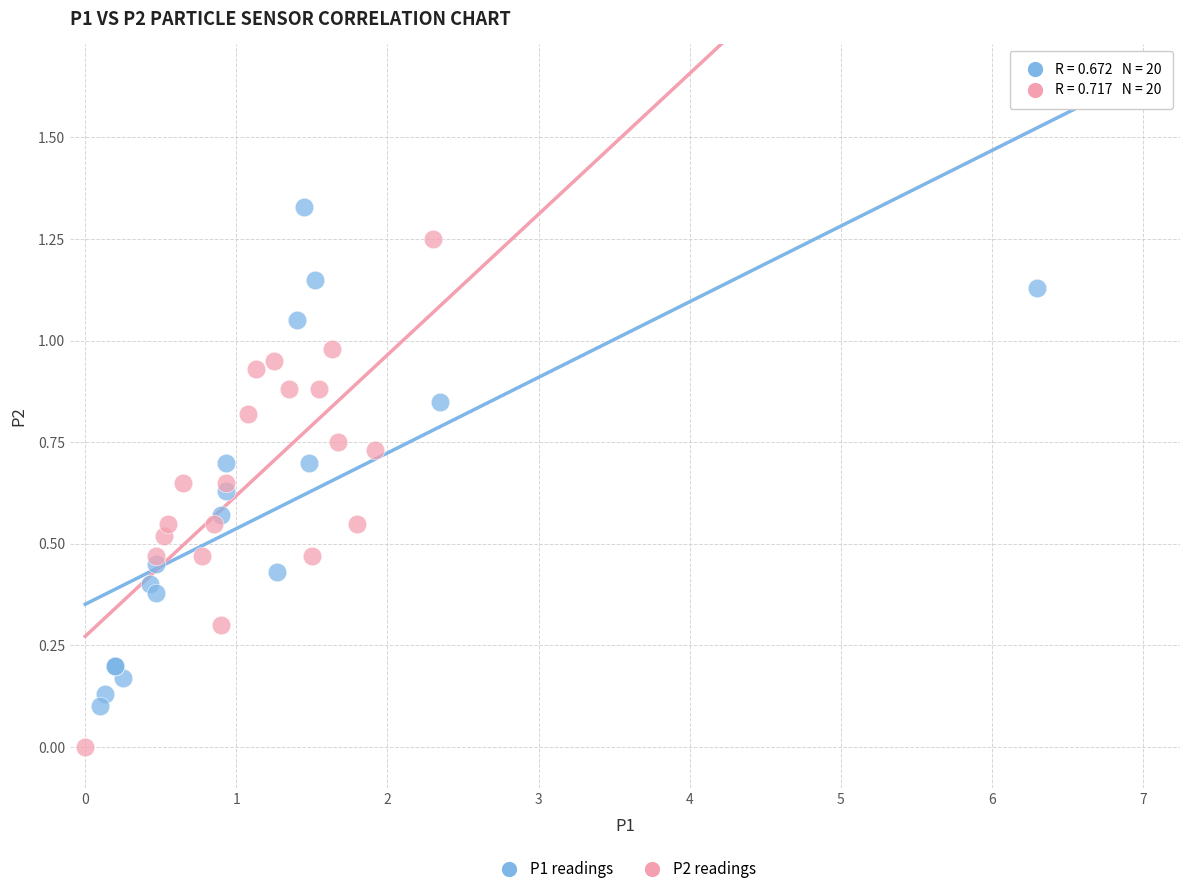

Which series contains the highest Y value?

P1 readings